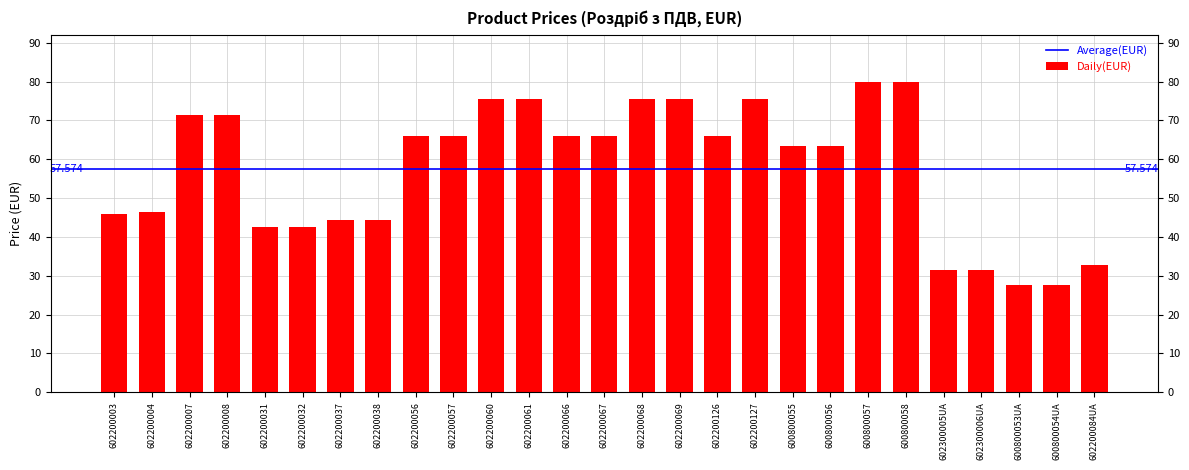

List the labels in order of value, largest first.

600800057, 600800058, 602200060, 602200061, 602200068, 602200069, 602200127, 602200007, 602200008, 602200056, 602200057, 602200066, 602200067, 602200126, 600800055, 600800056, 602200004, 602200003, 602200037, 602200038, 602200031, 602200032, 602200084UA, 602300005UA, 602300006UA, 600800053UA, 600800054UA